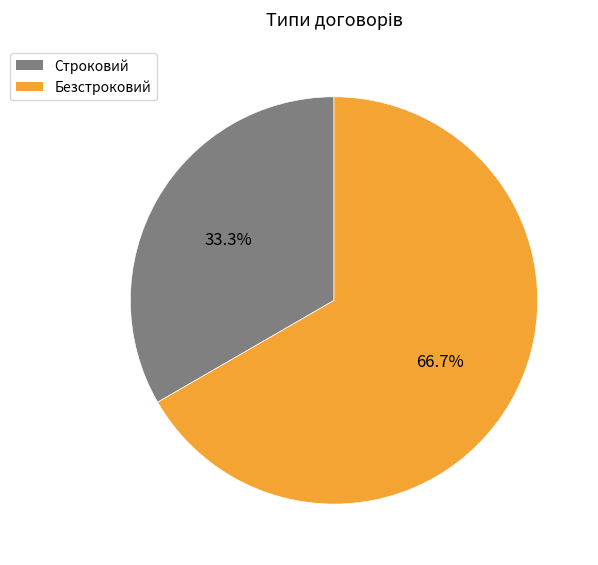

Rank the categories by value from lowest to highest.

Строковий, Безстроковий